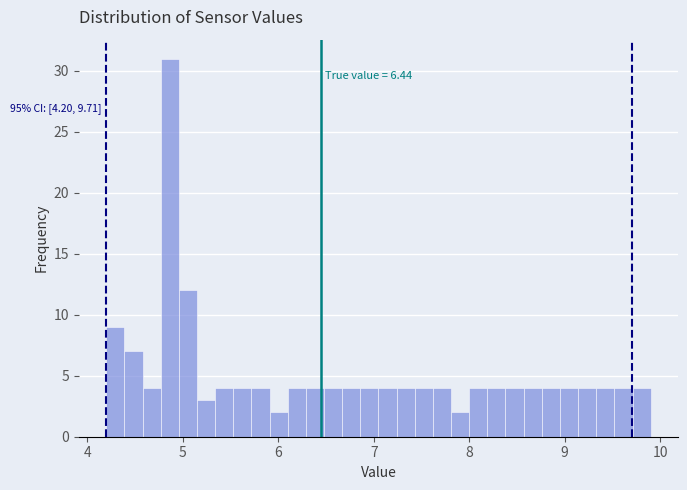

Read against the x-axis, roughly where is the centre of the tallest bar?

4.9